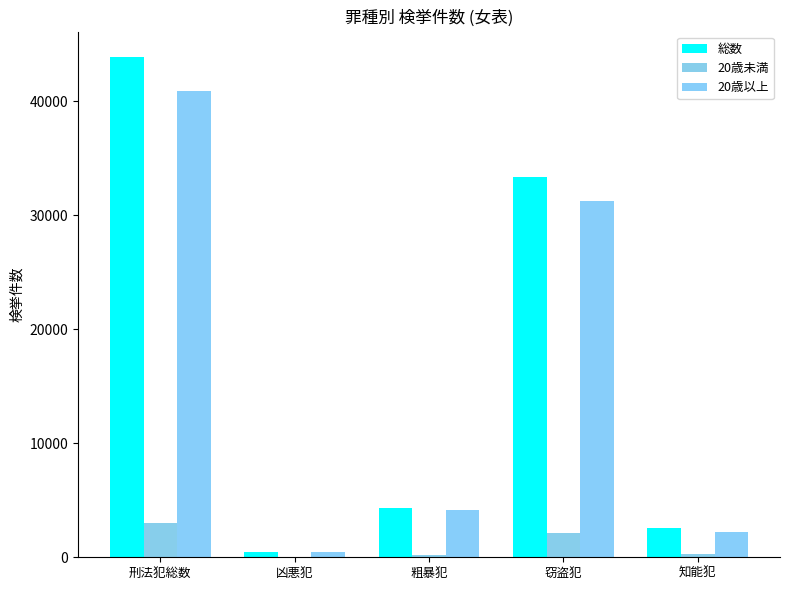

How many series are shown in this chart?

3